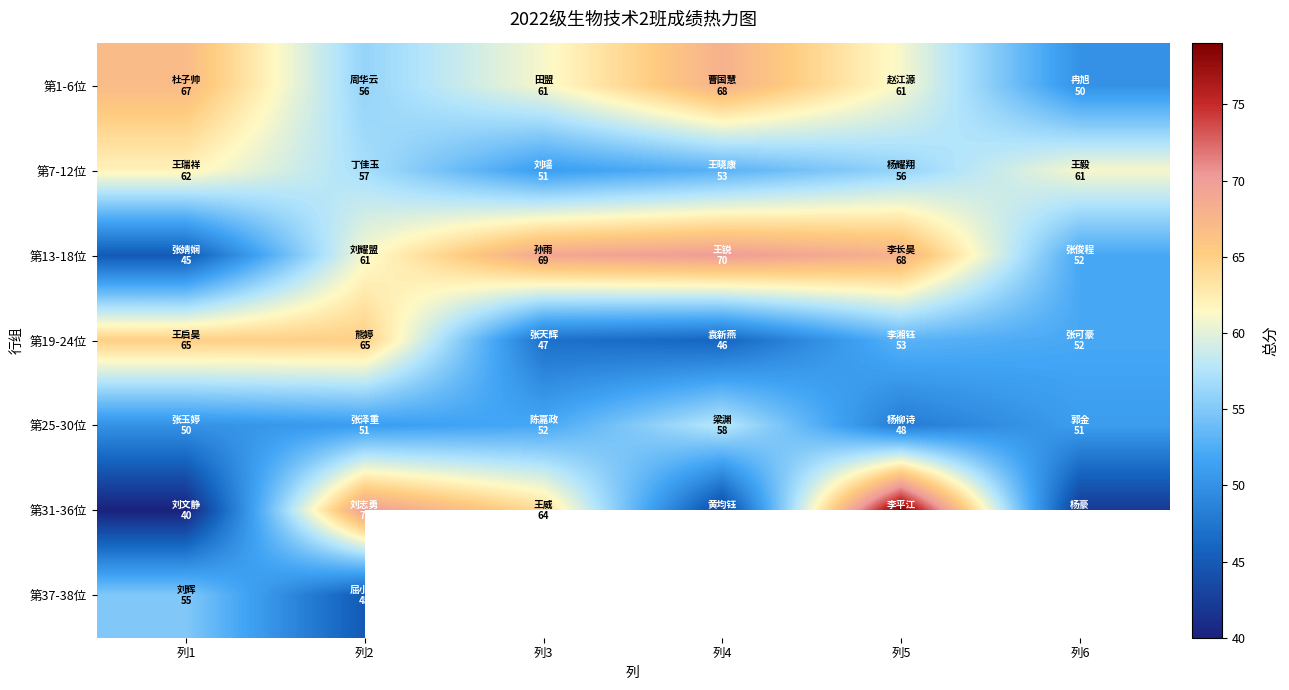

What is the spread (max minus min) of values at 列3?

22.0